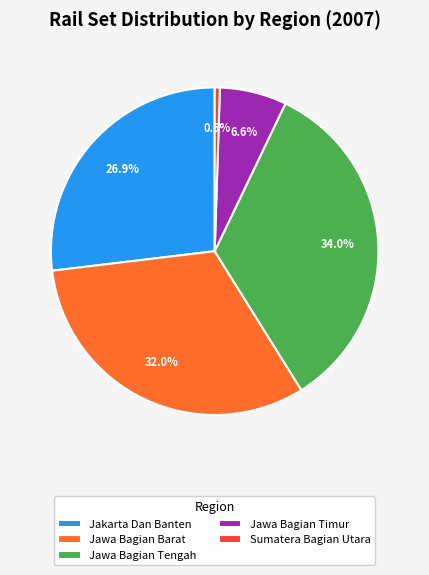

Does any single category account for the majority?

No